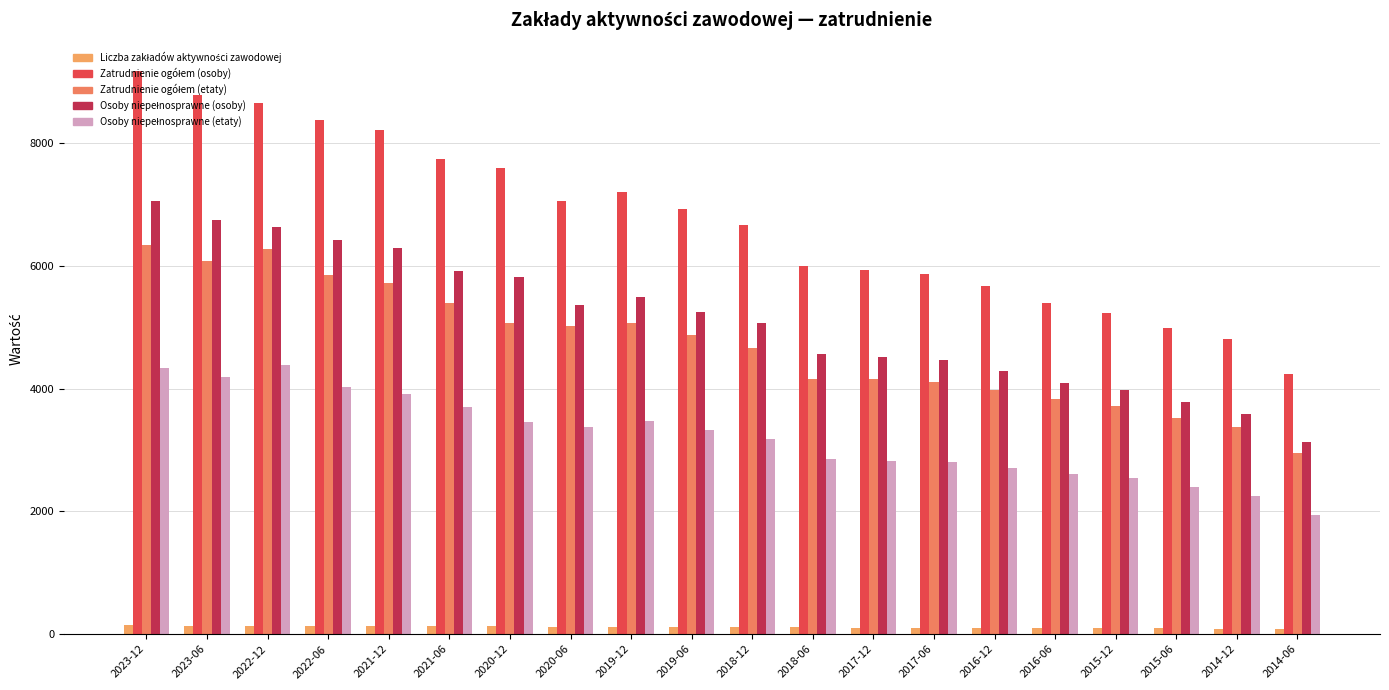

Reading right to left, extract all data points from this chart.

Liczba zakładów aktywności zawodowej: 78.0	89.0	92.0	97.0	100.0	103.0	106.0	106.0	109.0	116.0	118.0	124.0	123.0	127.0	126.0	134.0	133.0	135.0	135.0	141.0
Zatrudnienie ogółem (osoby): 4234.0	4802.0	4986.0	5237.0	5396.0	5673.0	5865.3	5925.5	5993.7	6663.5	6926.9	7197.1	7050.6	7588.0	7735.3	8203.5	8373.8	8645.8	8773.2	9175.0
Zatrudnienie ogółem (etaty): 2947.0	3372.0	3526.0	3718.0	3835.0	3983.0	4105.0	4156.0	4153.0	4662.0	4876.5	5070.2	5022.9	5065.0	5399.0	5720.8	5850.9	6266.9	6073.8	6333.6
Osoby niepełnosprawne (osoby): 3123.0	3590.0	3773.0	3977.0	4085.0	4284.0	4457.2	4505.2	4558.4	5068.8	5253.4	5491.9	5354.4	5820.0	5920.7	6282.0	6417.5	6625.6	6747.8	7054.1
Osoby niepełnosprawne (etaty): 1940.0	2255.0	2398.0	2544.0	2604.0	2703.0	2797.0	2823.0	2846.0	3175.0	3322.0	3473.3	3368.8	3459.0	3696.9	3911.0	4025.5	4380.0	4180.5	4341.2